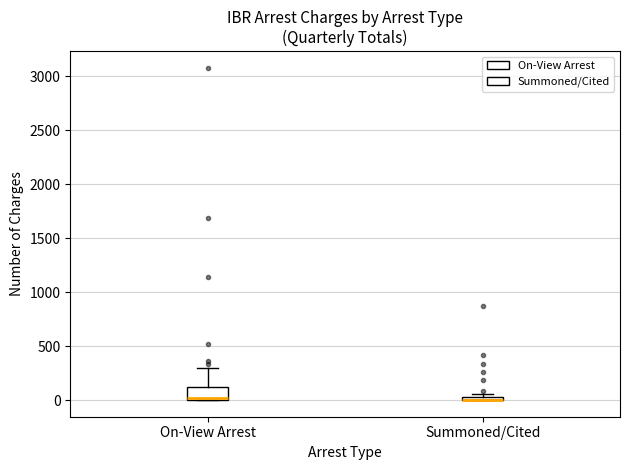

Where is the upper edge of the box for On-View Arrest on the y-axis? The values are not printed on the chart, so give them approximately, as read against the axis.

100